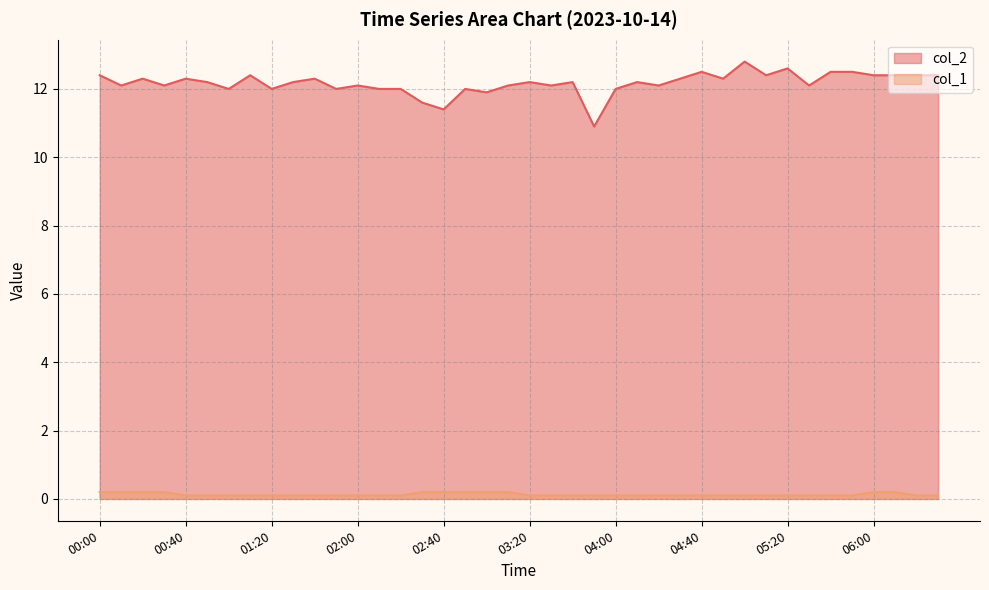

Where does the col_2 series first go above 12?

00:00